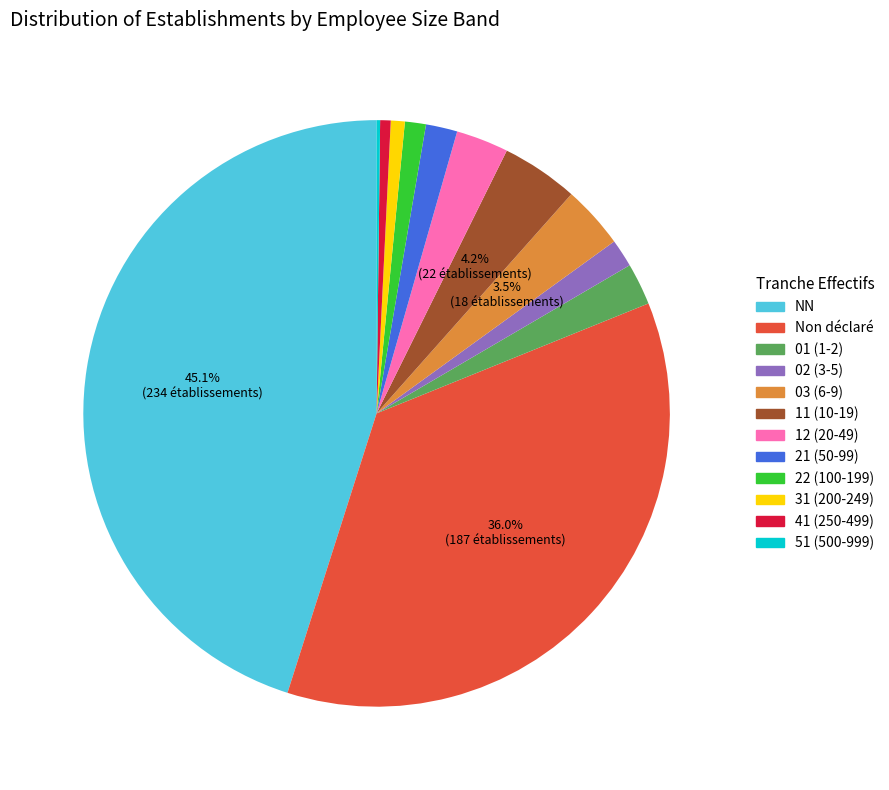

Combined, do NN and 31 (200-249) account for over 50%?

No